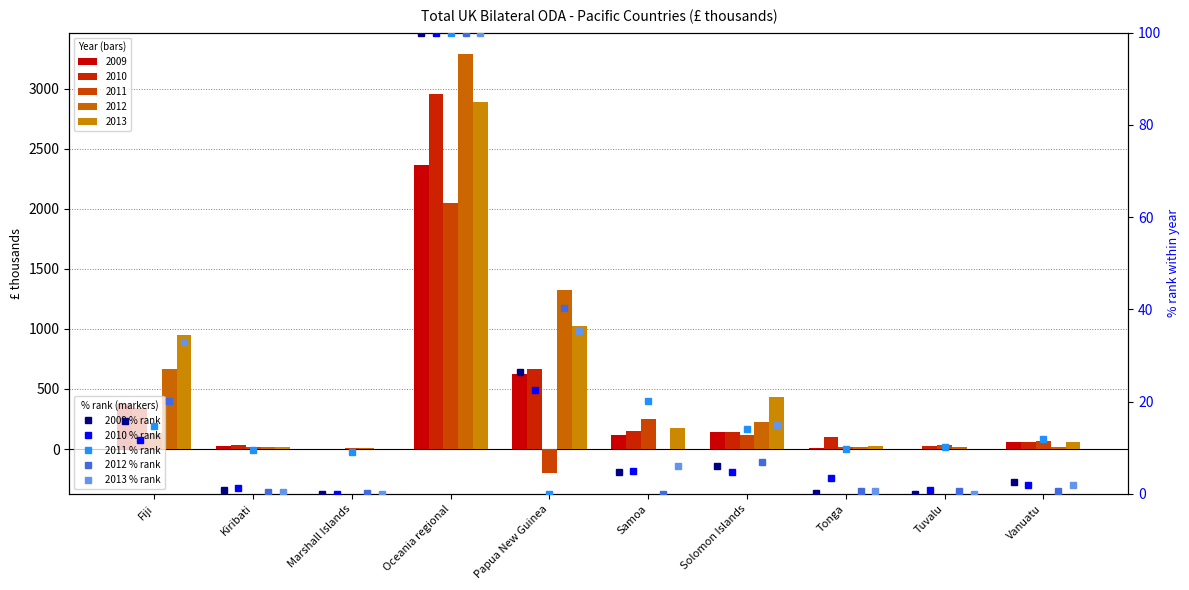

Which series has the widest spread of values?

2009 % rank